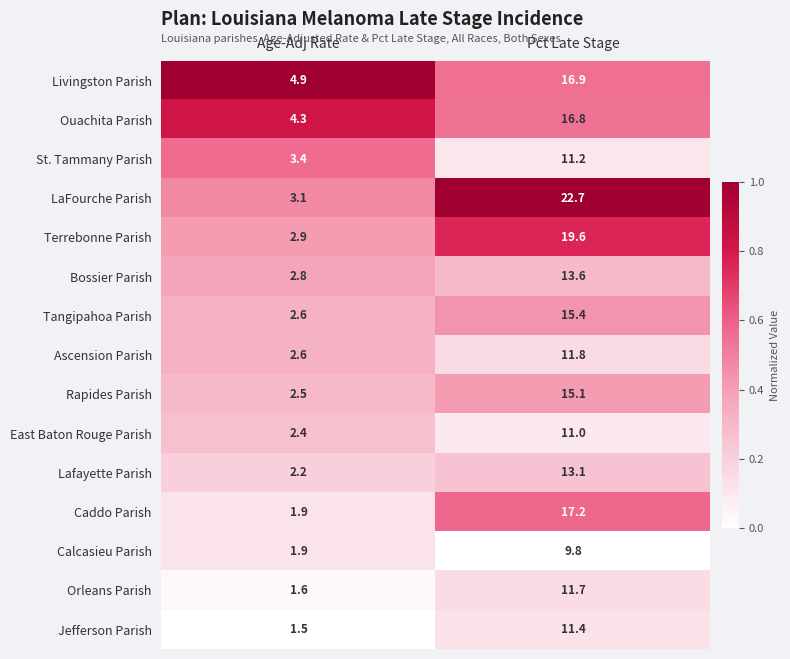

Where is LaFourche Parish nearest to the value 12?

Age-Adj Rate